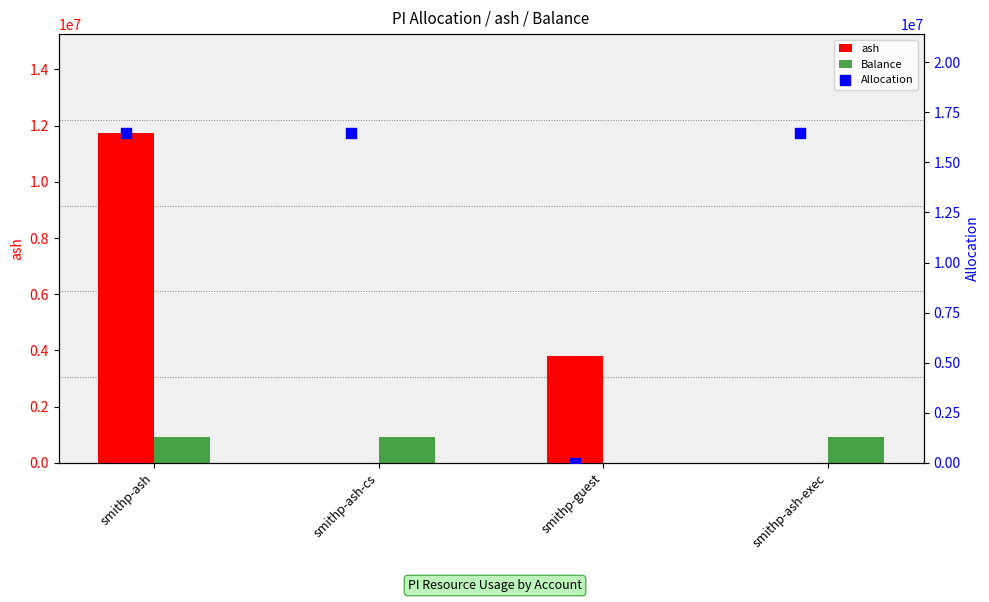

What is the total value across all series at smithp-guest?

3796953.1